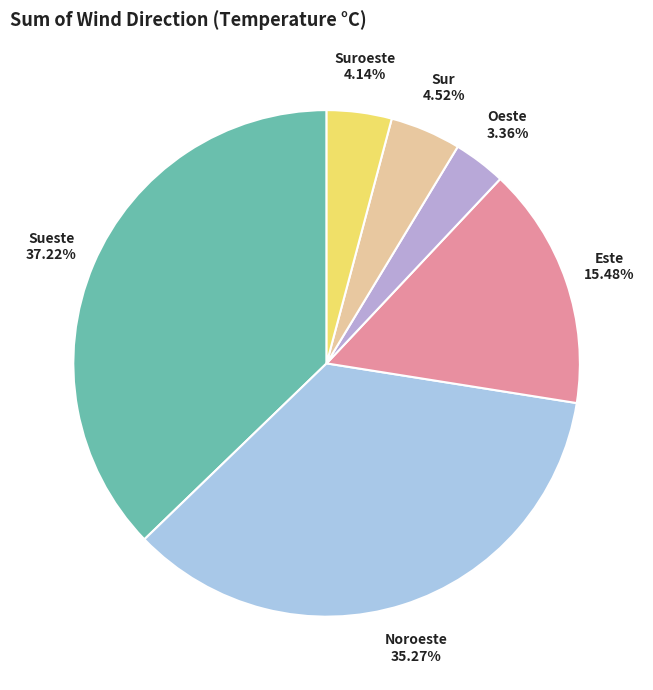

Count the number of slices in the pie.

6